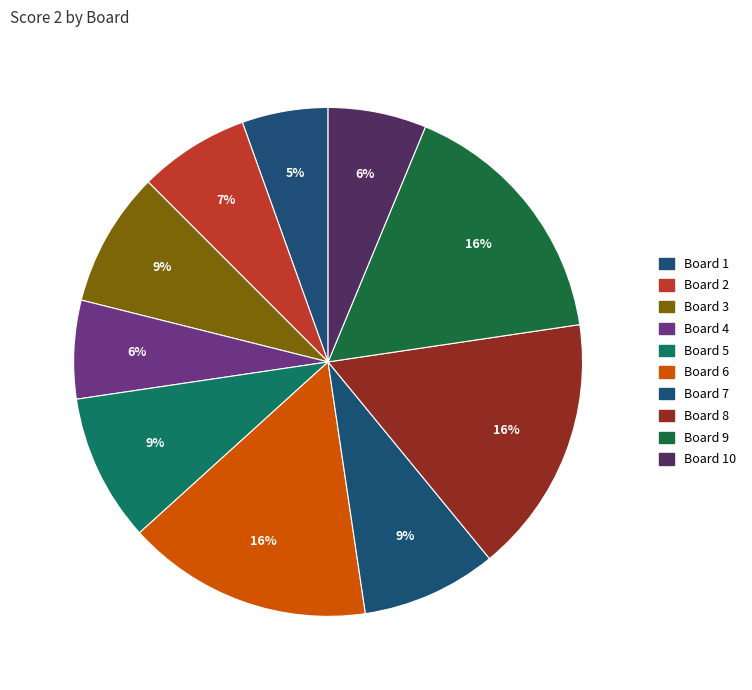

What is the largest slice in the pie chart?

8